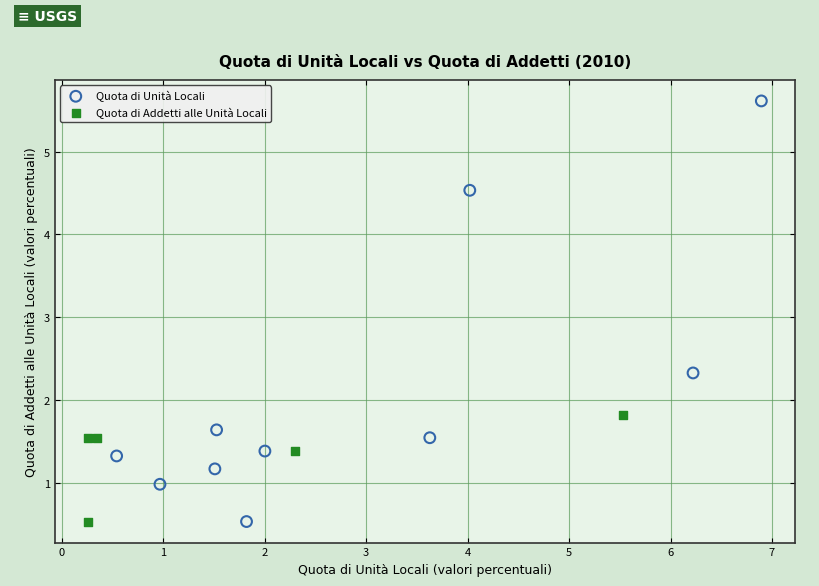

Which series has the widest spread of Y values?

Quota di Unità Locali